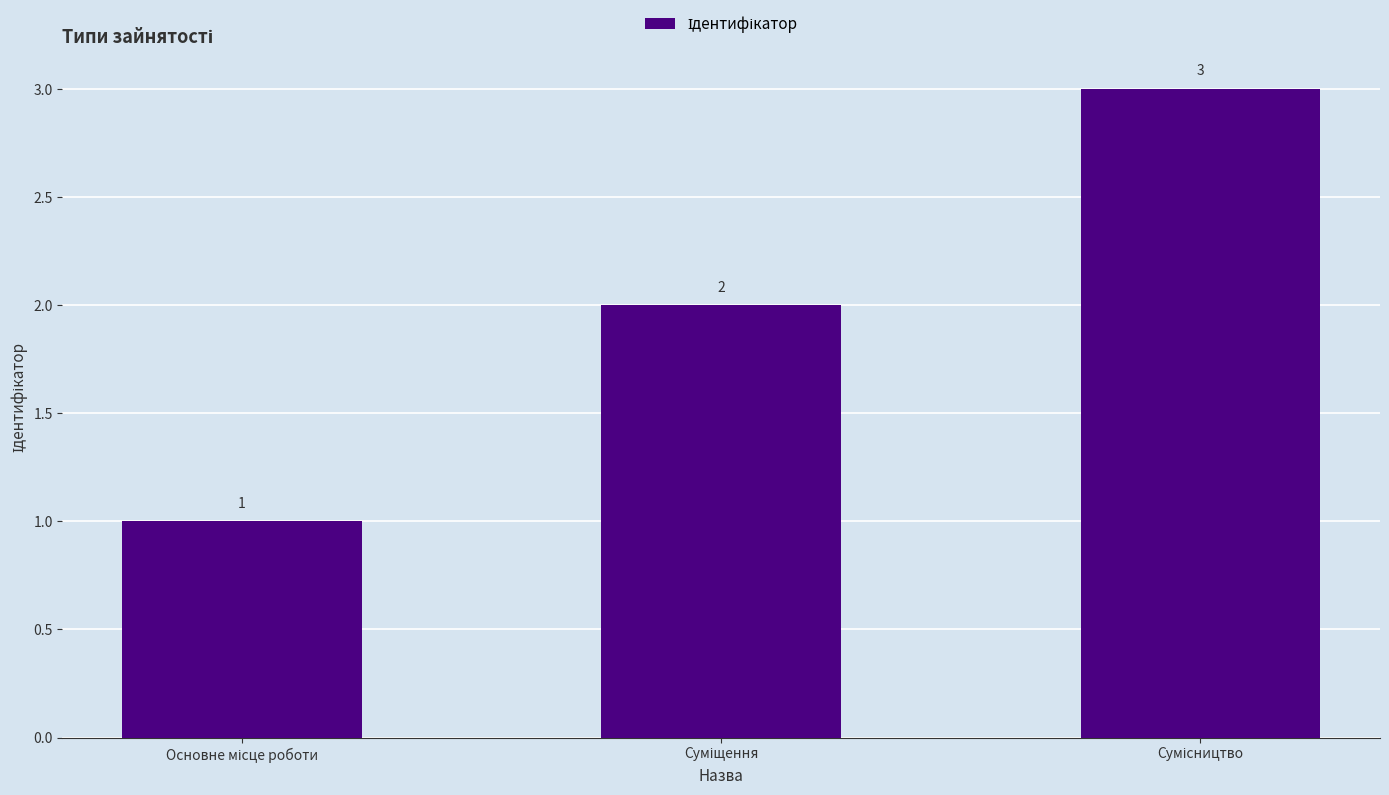

Count the values in the range 1 to 3.

3